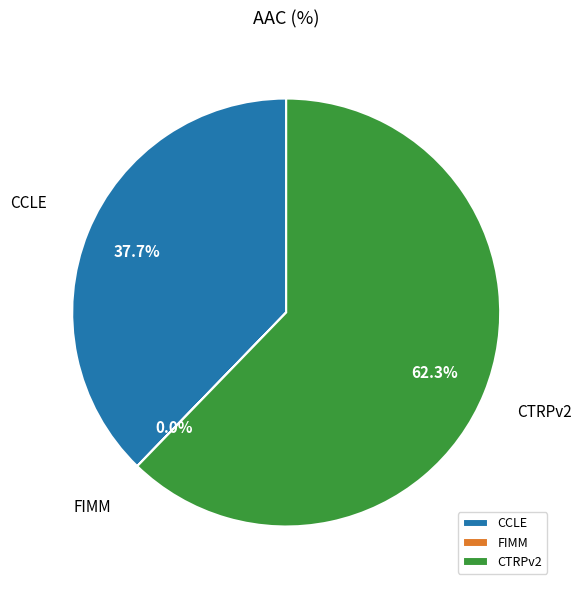

What portion of the pie excludes CTRPv2?

37.7%